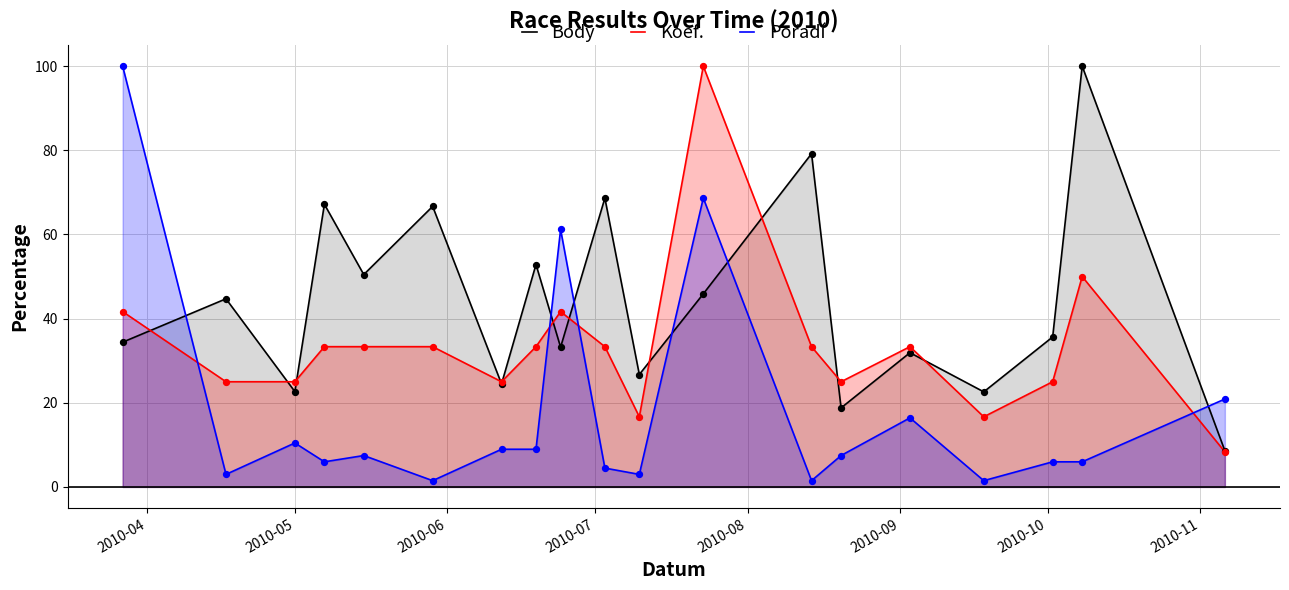

Which series has the largest total across all categories?

Body